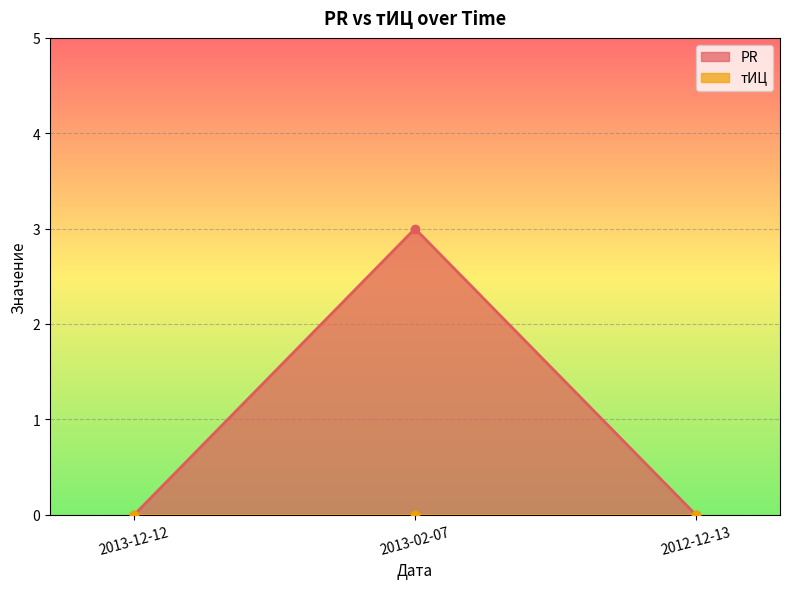

Which category has the lowest value across all series?

2013-12-12